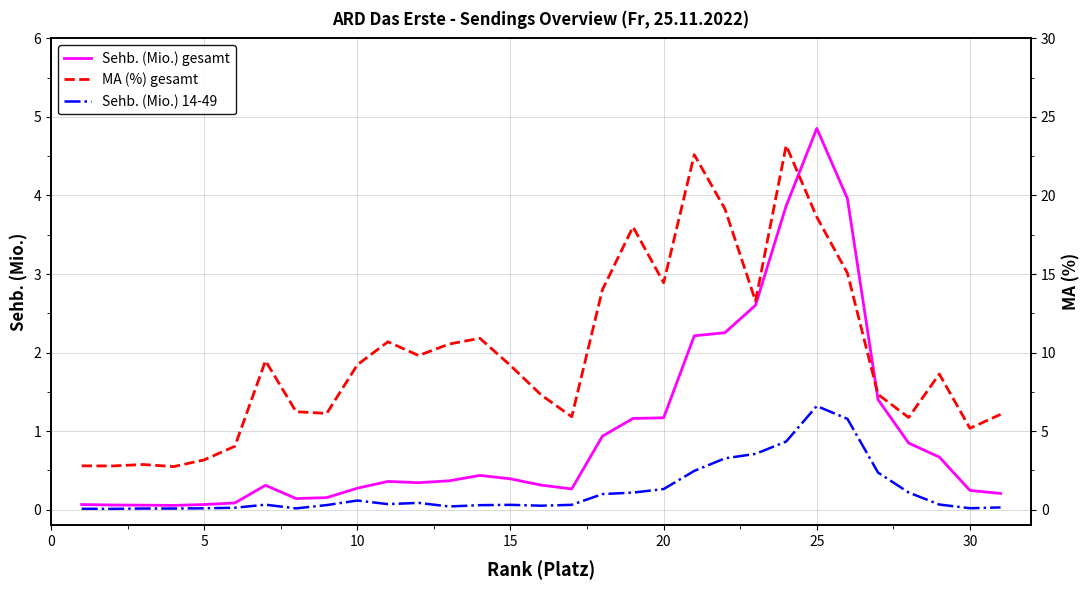

What is the highest value of the Sehb. (Mio.) gesamt series?

4.9